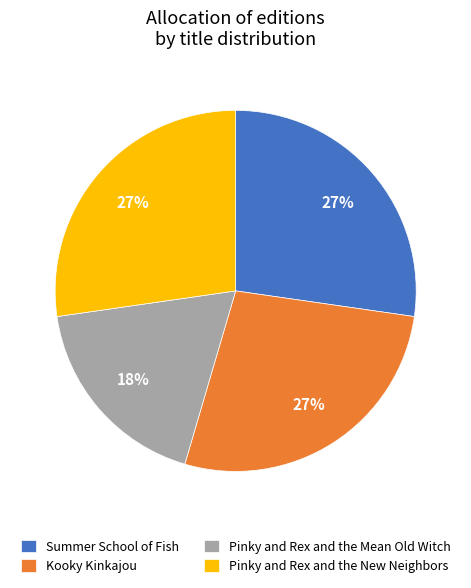

What is the ratio of the value at Pinky and Rex and the Mean Old Witch to the value at Summer School of Fish?

0.7